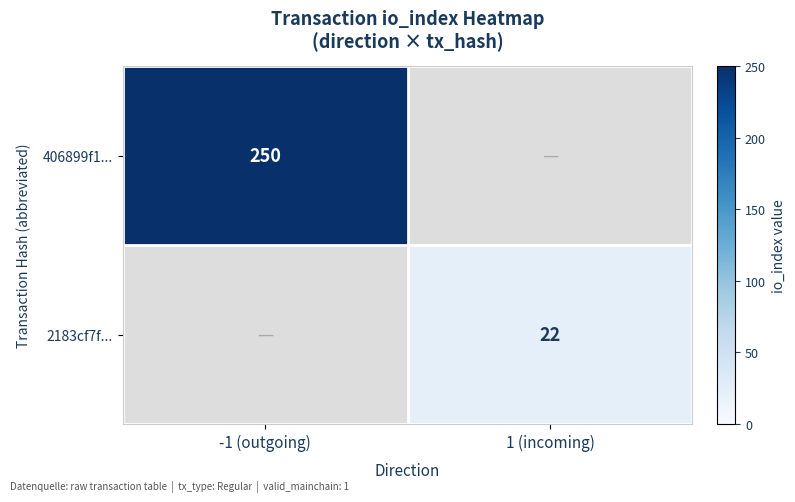

The 406899f1... series shows 55 at -1 (outgoing). True or false?

False